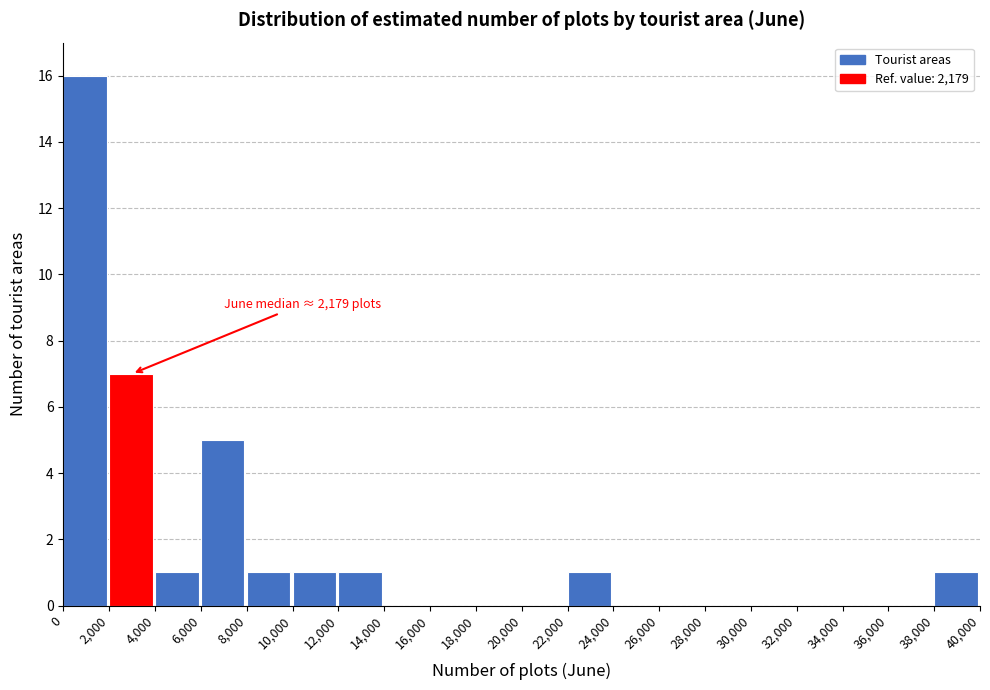

Which range on the x-axis has the tallest bar?

0 to 2,000